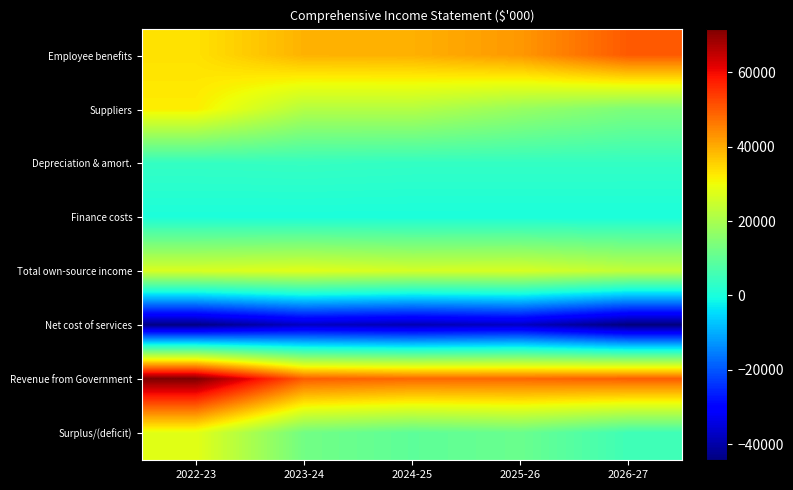

Reading left to right, what are all the values shown in this chart?

Employee benefits: 2022-23=33424	2023-24=39254	2024-25=39461	2025-26=42451	2026-27=50173
Suppliers: 2022-23=32020	2023-24=21759	2024-25=21770	2025-26=17627	2026-27=14026
Depreciation & amort.: 2022-23=3679	2023-24=3935	2024-25=3566	2025-26=3566	2026-27=3566
Finance costs: 2022-23=252	2023-24=216	2024-25=169	2025-26=149	2026-27=127
Total own-source income: 2022-23=26706	2023-24=27820	2024-25=26078	2025-26=26575	2026-27=23564
Net cost of services: 2022-23=-43544	2023-24=-37344	2024-25=-38888	2025-26=-37218	2026-27=-44328
Revenue from Government: 2022-23=71740	2023-24=49717	2024-25=48402	2025-26=48447	2026-27=49562
Surplus/(deficit): 2022-23=28196	2023-24=12373	2024-25=9514	2025-26=11229	2026-27=5234